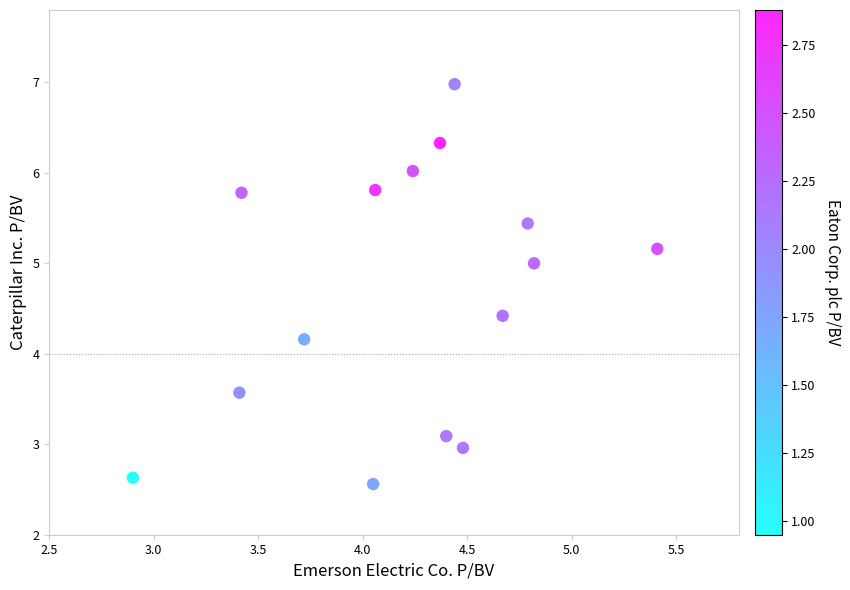

What is the range of Y values (max minus min)?

4.4